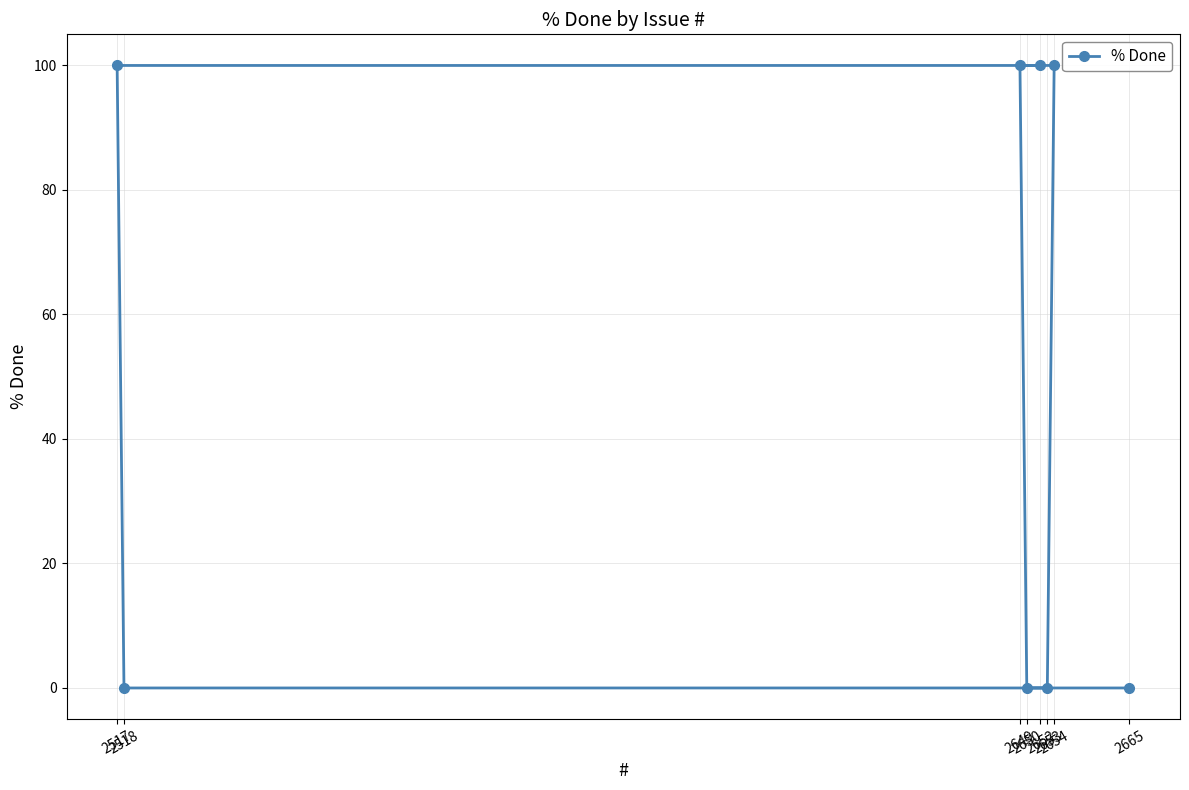

What is the sum of the values at 2517 and 2654?

200